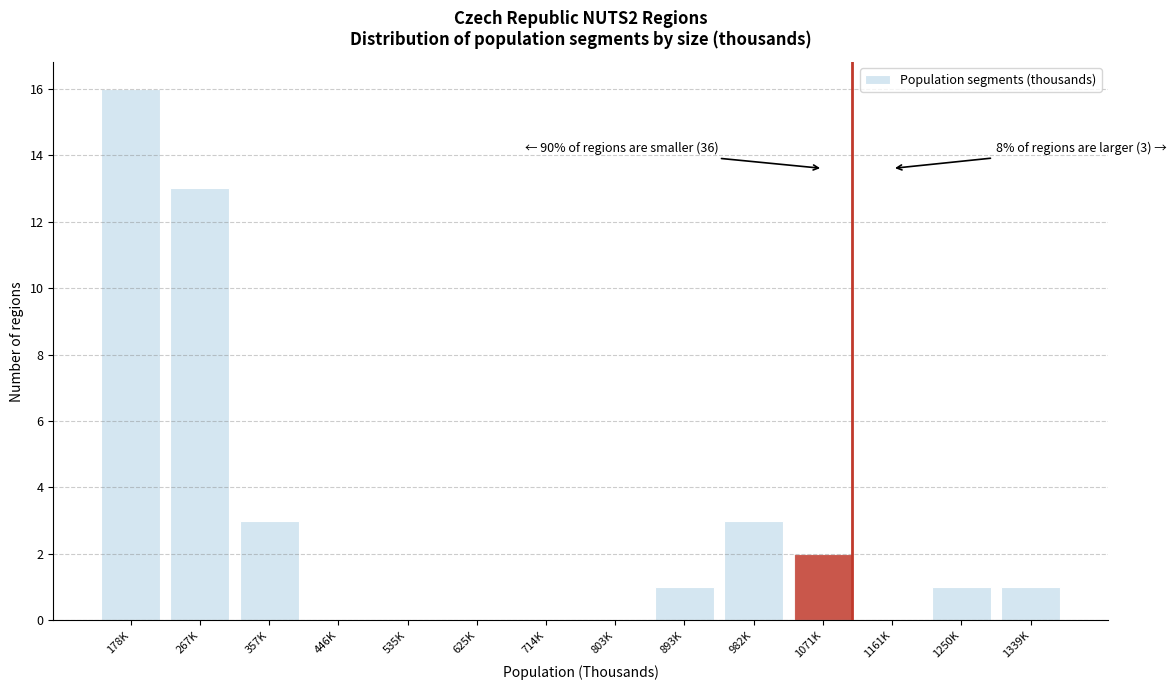

Reading left to right, extract all data points from this chart.

178K=16	267K=13	357K=3	446K=0	535K=0	625K=0	714K=0	803K=0	893K=1	982K=3	1071K=2	1161K=0	1250K=1	1339K=1